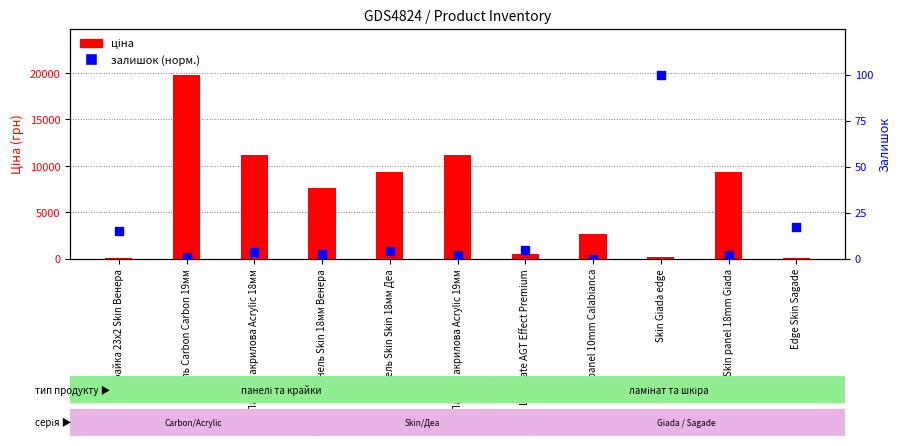

At how many categories does at least one series exceed 17056?

1